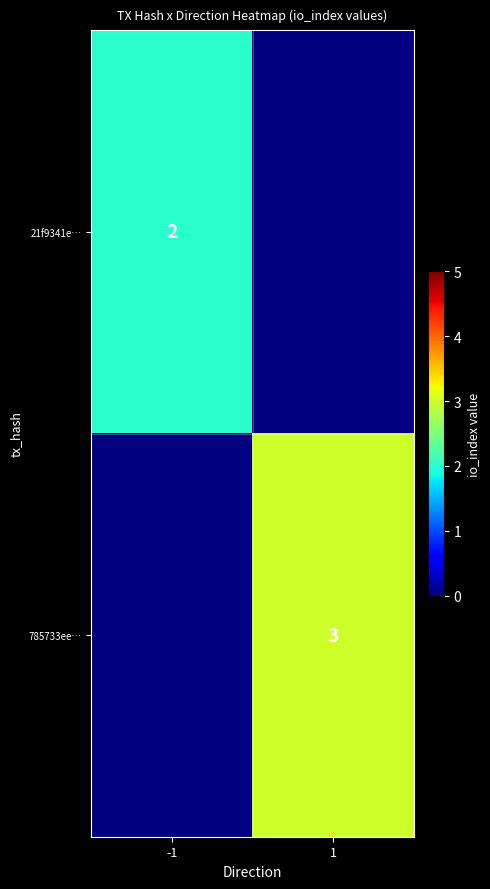

The value of 21f9341e… at -1 is 2. True or false?

True